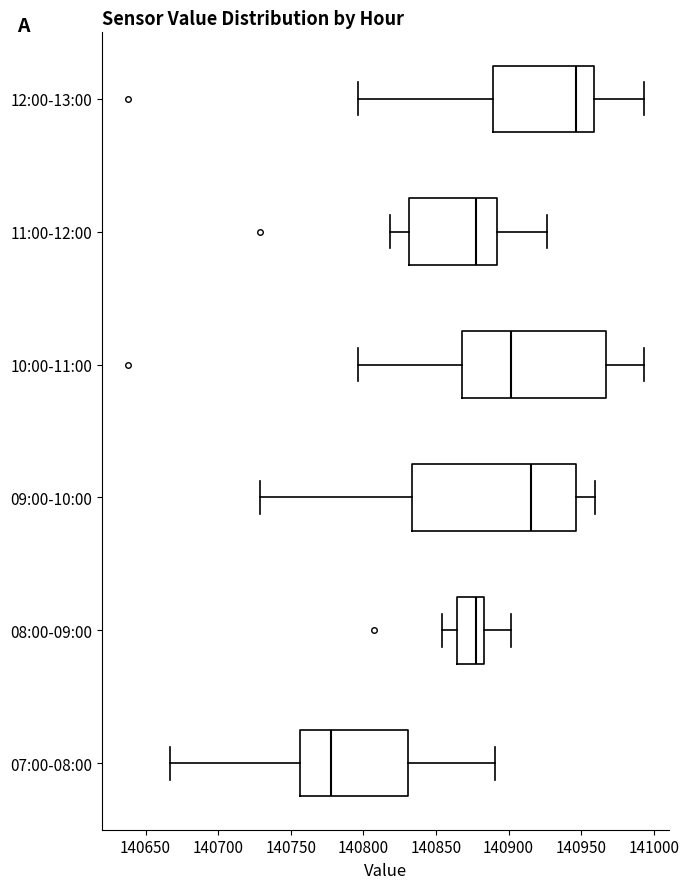

Which box has the furthest to the left median line?

07:00-08:00